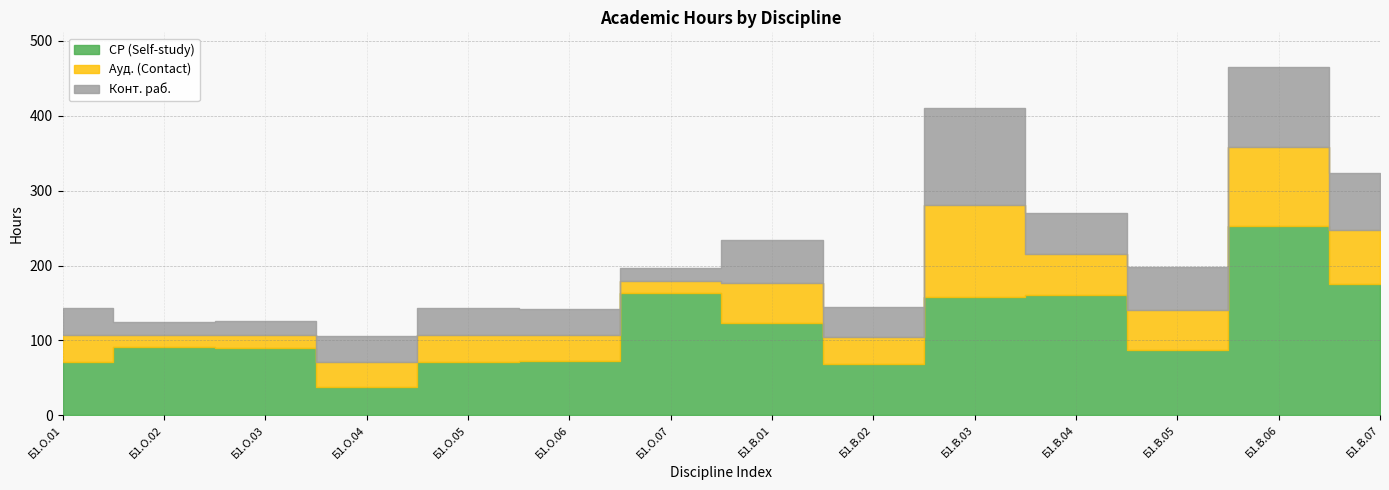

Reading left to right, list all the values displayed in this chart.

СР (Self-study): 71.0	90.9	89.9	37.9	71.0	73.0	162.9	123.1	69.1	158.4	161.0	87.1	253.1	175.2
Ауд. (Contact): 36.0	17.0	18.0	34.0	36.0	34.0	17.0	54.0	36.0	122.0	54.0	54.0	105.0	72.0
Конт. раб.: 37.0	17.1	18.1	34.1	37.0	35.0	17.1	57.2	39.2	130.2	55.0	57.2	107.0	77.1